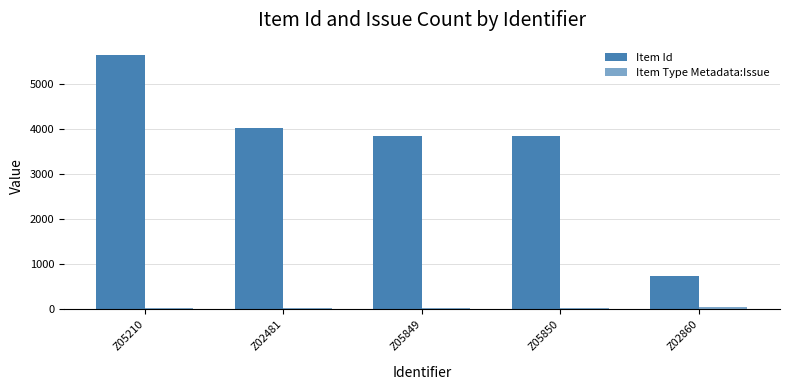

How many data points does each series have?

5